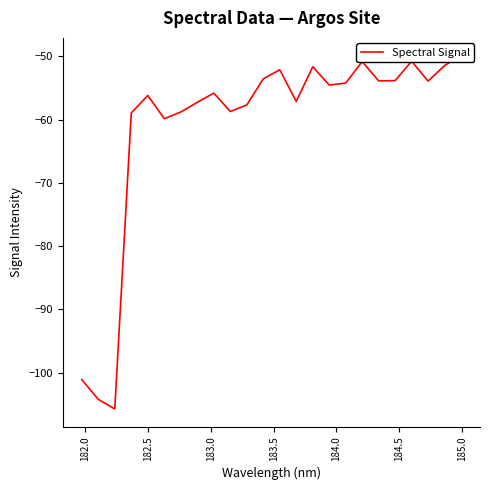

What is the minimum value shown in the chart?

-105.7